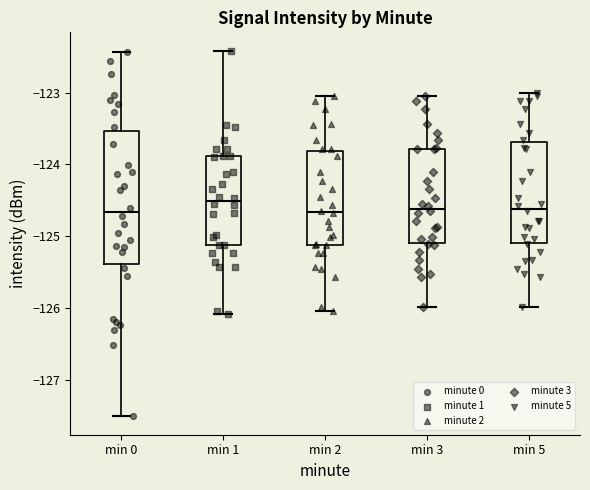

Comparing the boxes themselves (not the whiskers), which one is the tallest?

min 0